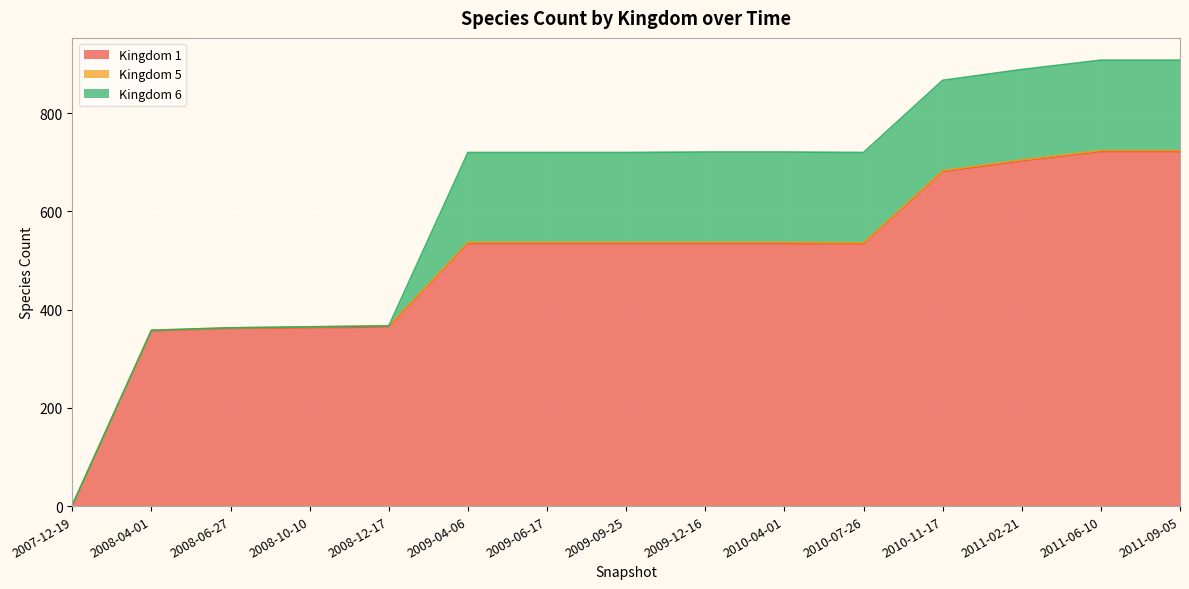

What are all the series names shown in the legend?

1, 5, 6